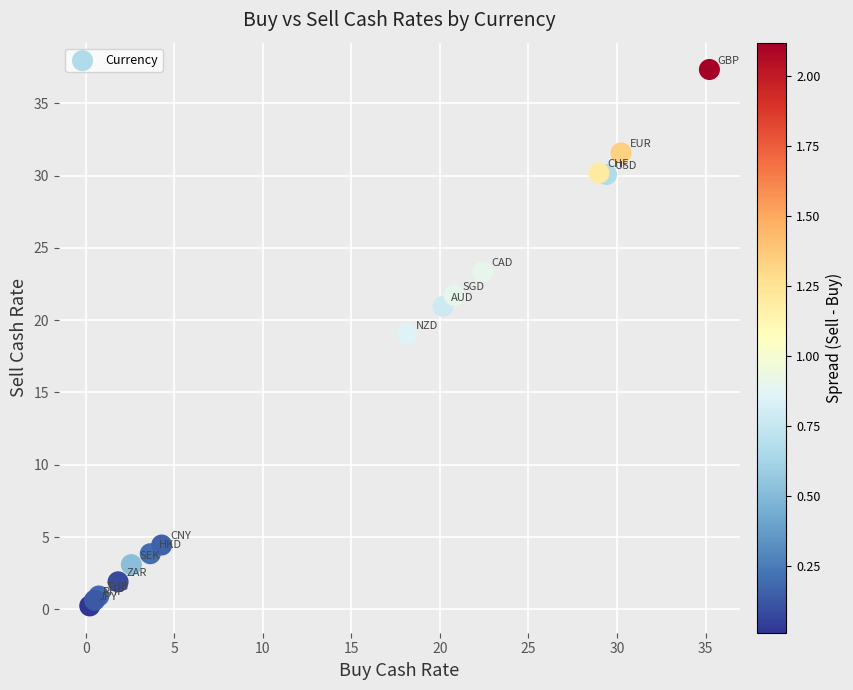

What Y value in the scatter plot is closest to 18?

19.0